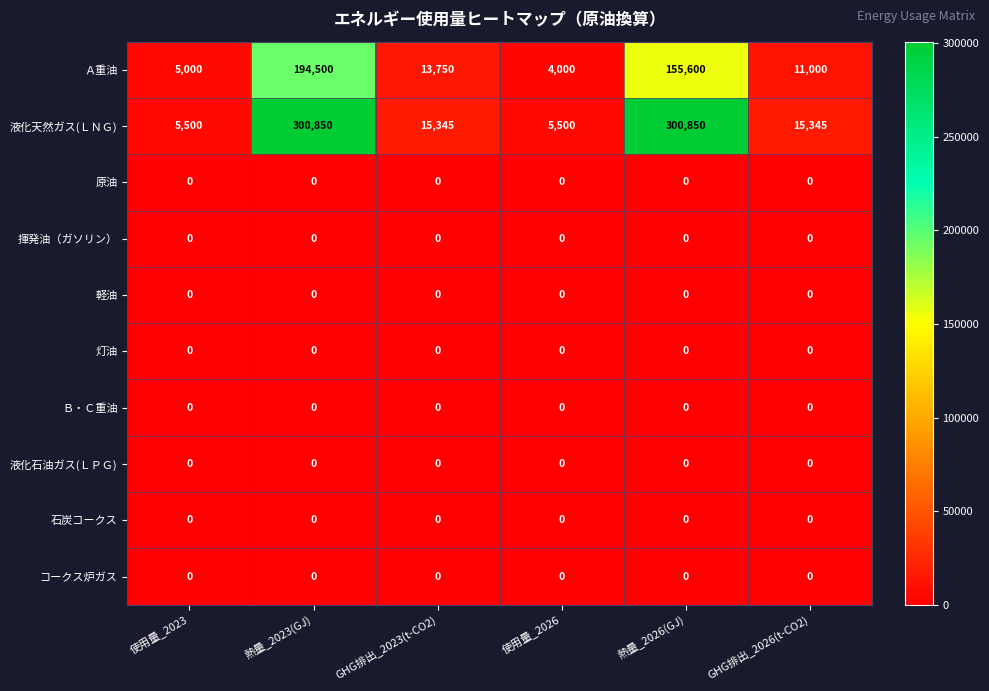

What is the approximate value of 液化天然ガス(ＬＮＧ) at 熱量_2023(GJ), to the nearest 10?

300850